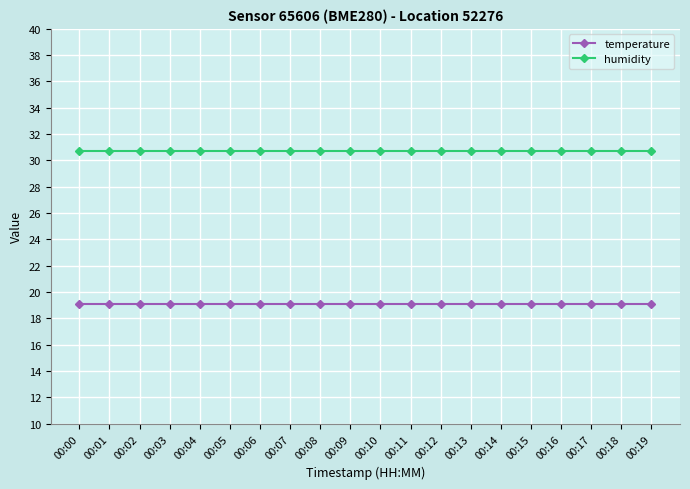

The humidity series shows 41.8 at 00:03. True or false?

False